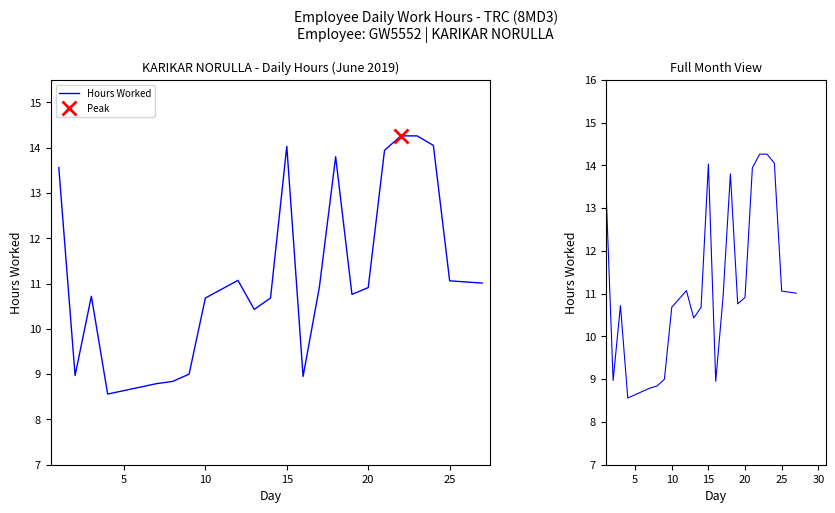

What is the value of the 18th point from the left?

13.9